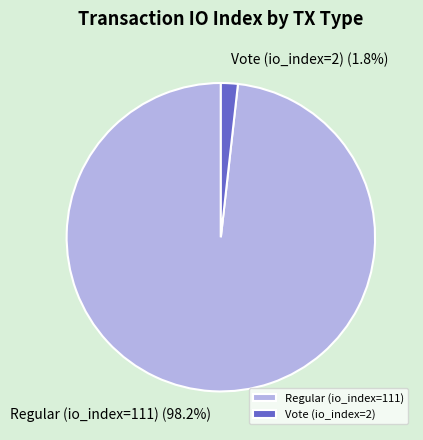

Is it true that Vote (io_index=2) is 2% of the pie?

True